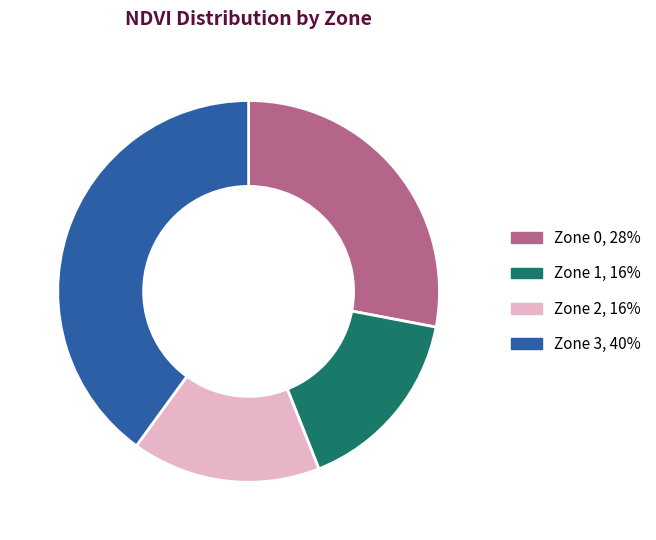

Do Zone 0 and Zone 1 together represent more than half of the pie?

No